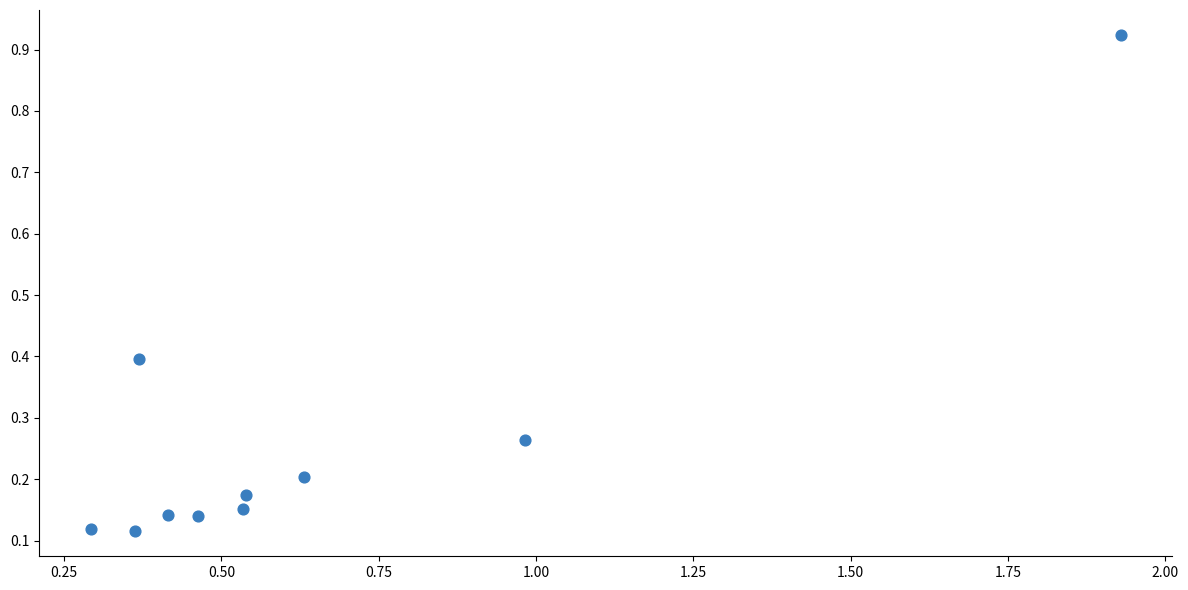

What is the range of Y values (max minus min)?

0.8